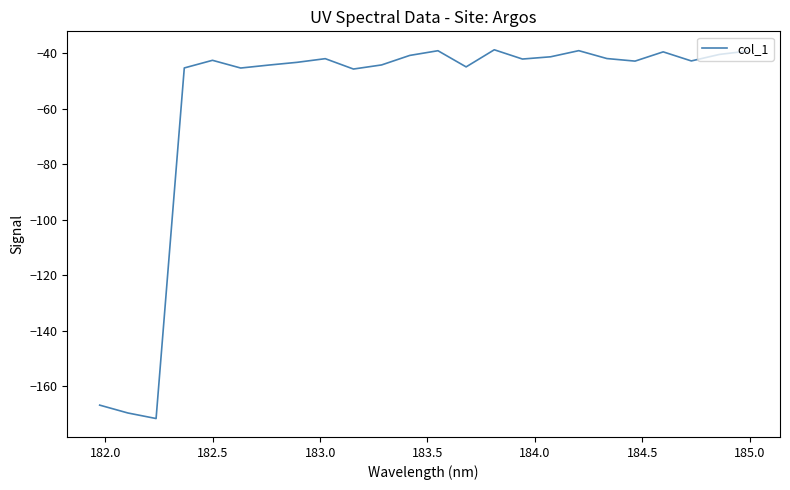

What is the smallest value displayed?

-171.7